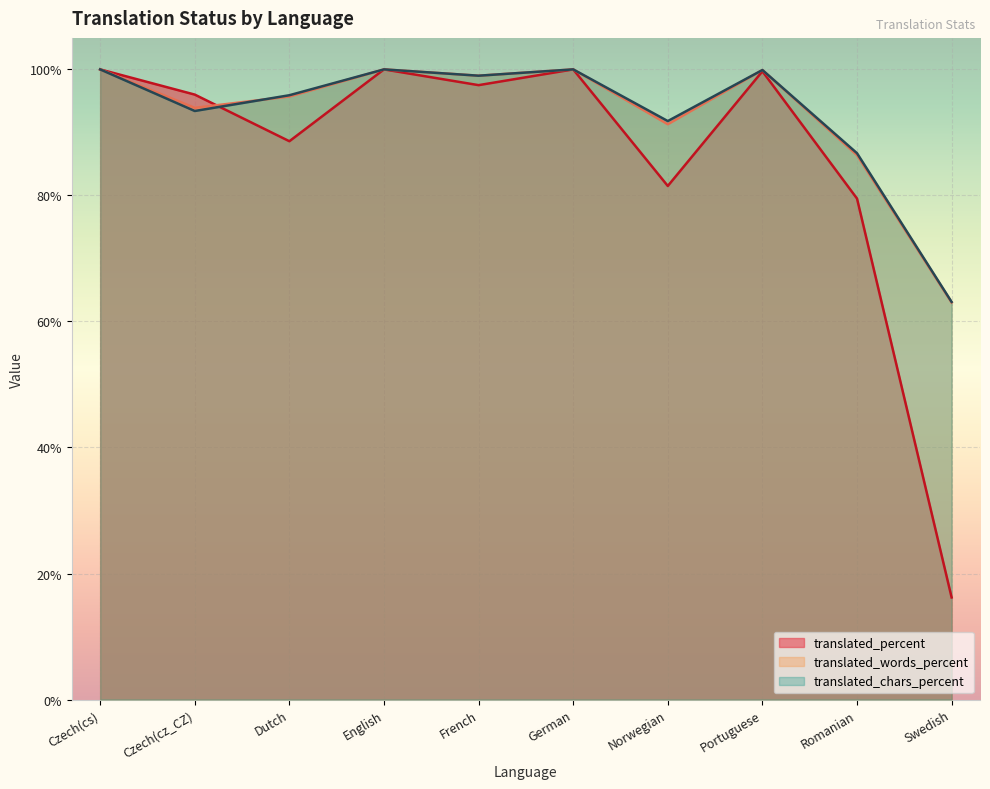

List the series in order of their peak value, highest first.

translated_percent, translated_words_percent, translated_chars_percent